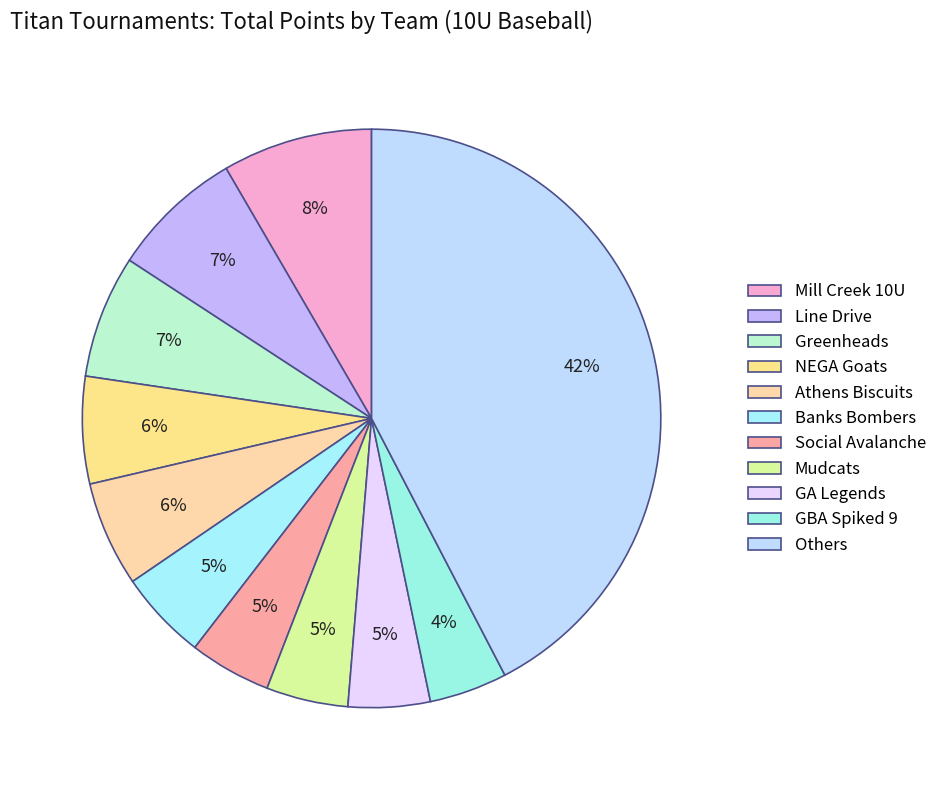

Is Athens Biscuits the majority of the pie?

No